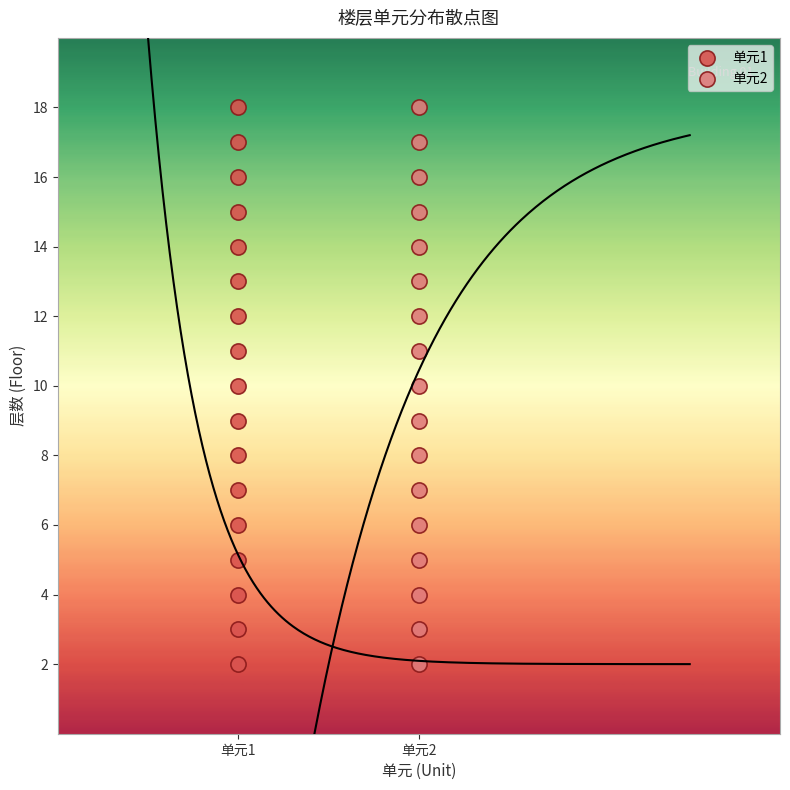

What are all the series names shown in the legend?

单元1, 单元2